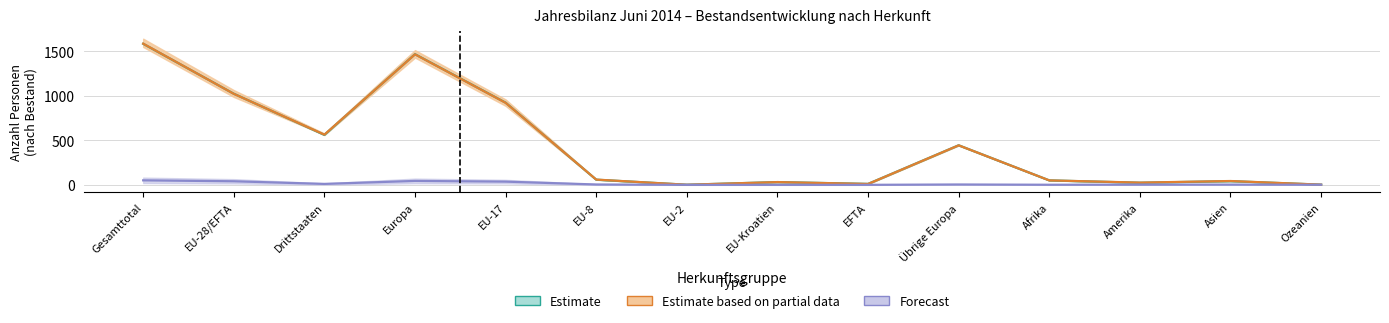

What is the label of the 7th point from the left?

EU-2